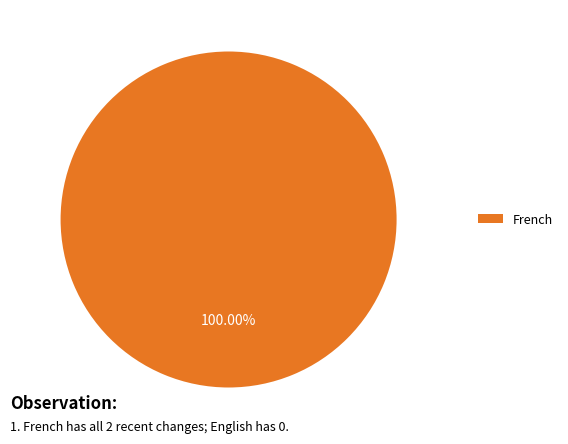

What is the majority slice?

French